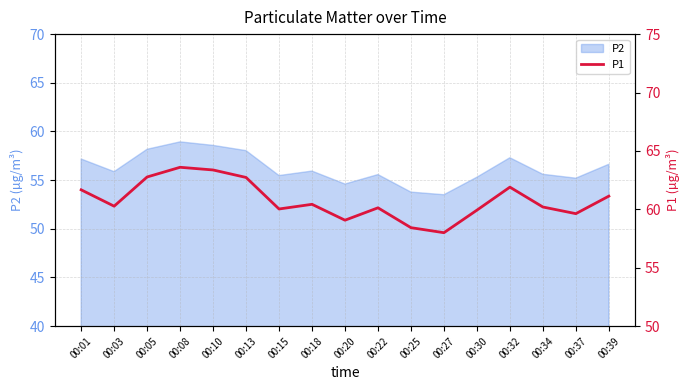

Reading right to left, what are all the values shown in this chart?

61.1	59.6	60.2	61.9	59.9	58.0	58.4	60.1	59.1	60.4	60.0	62.7	63.4	63.6	62.8	60.3	61.7